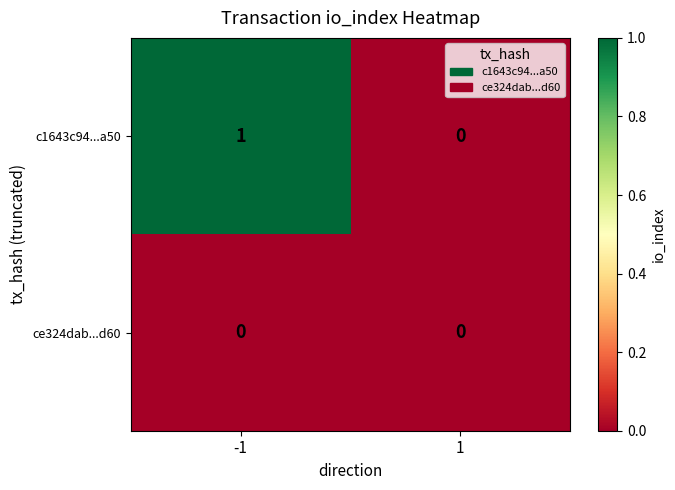

Which series has the largest total across all categories?

c1643c94...a50